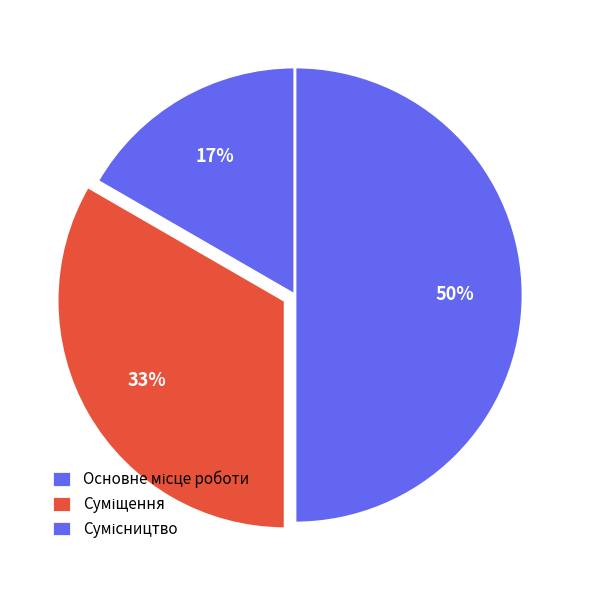

What is the largest slice in the pie chart?

Сумісництво